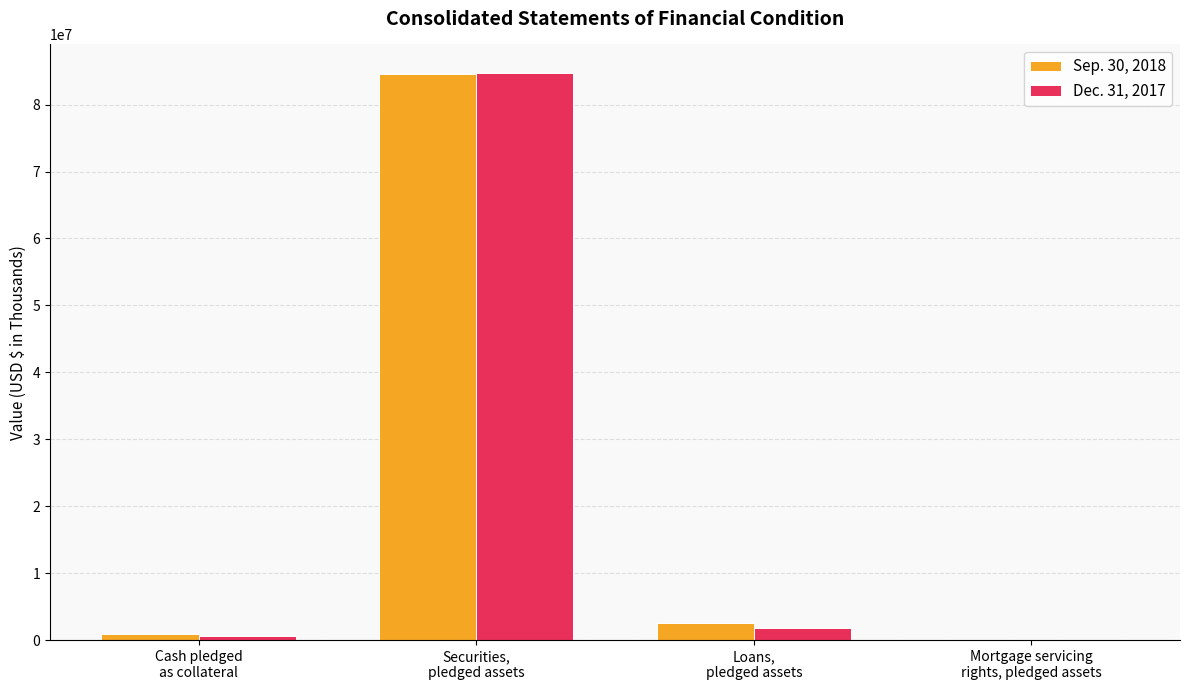

Reading right to left, what are all the values shown in this chart?

Sep. 30, 2018: Mortgage servicing
rights, pledged assets=2958	Loans,
pledged assets=2519340	Securities,
pledged assets=84613575	Cash pledged
as collateral=924891
Dec. 31, 2017: Mortgage servicing
rights, pledged assets=5224	Loans,
pledged assets=1811062	Securities,
pledged assets=84752790	Cash pledged
as collateral=579213